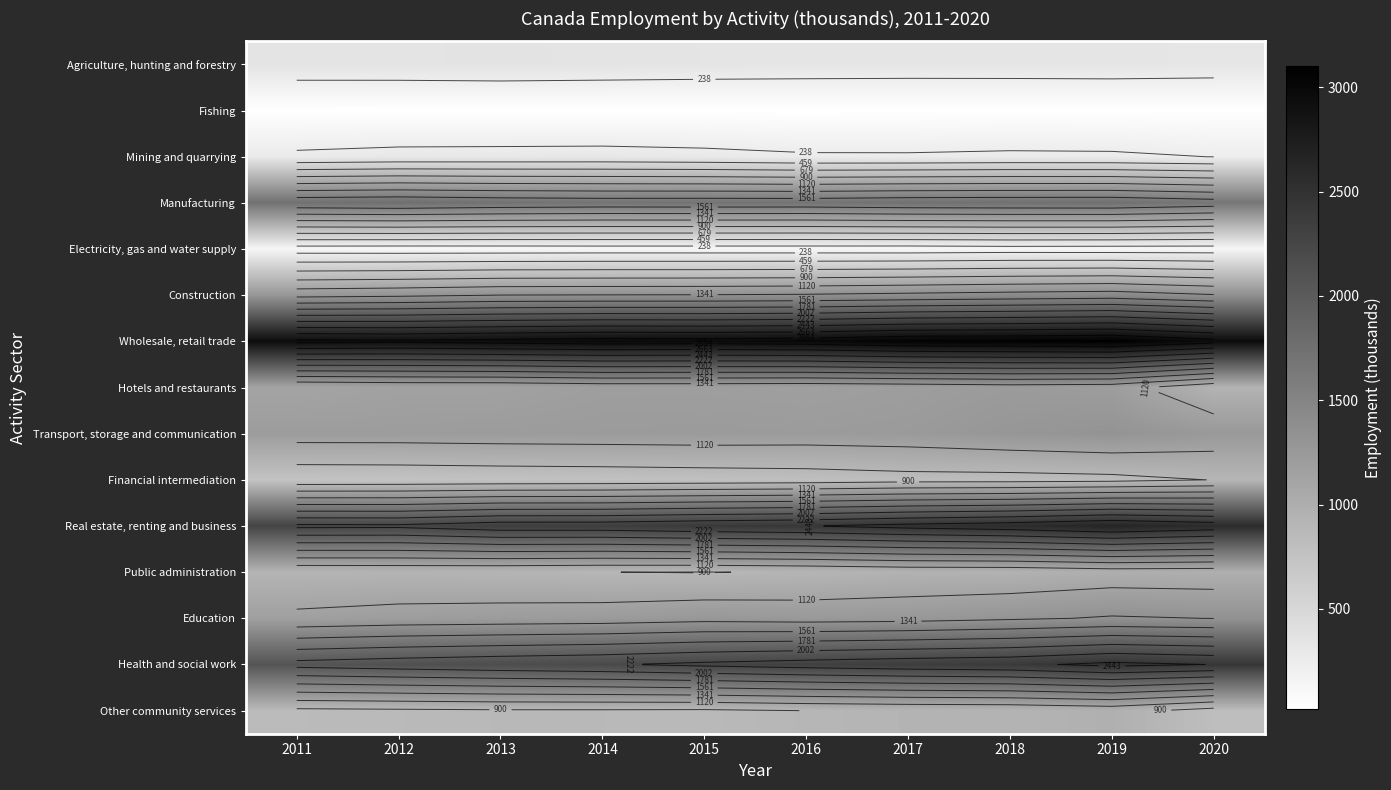

How many data points in Agriculture, hunting and forestry are above 343?

4